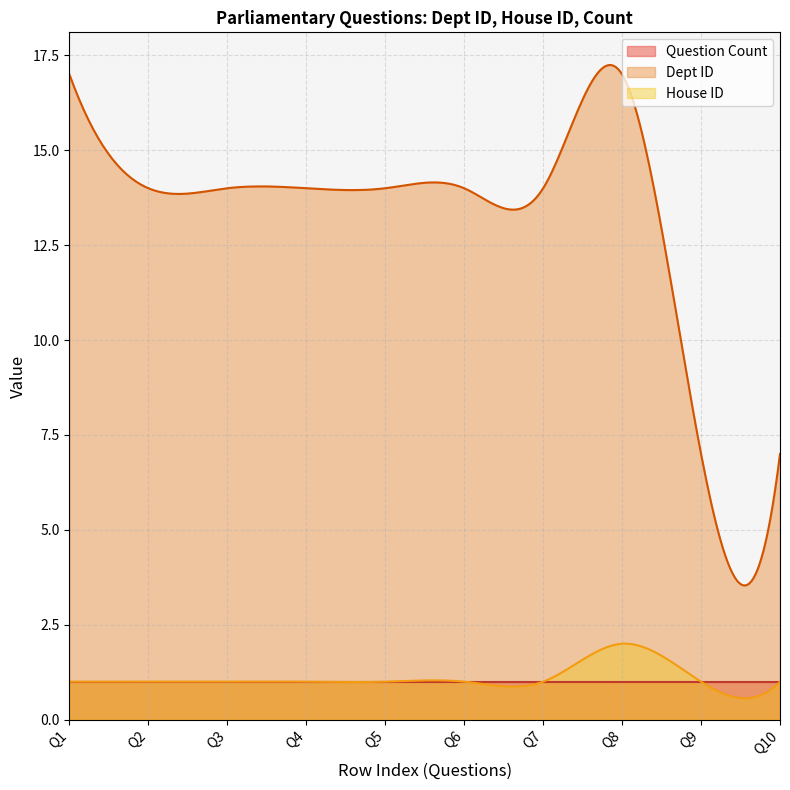

Is it true that House ID equals 2 at 2017-02-23?

False